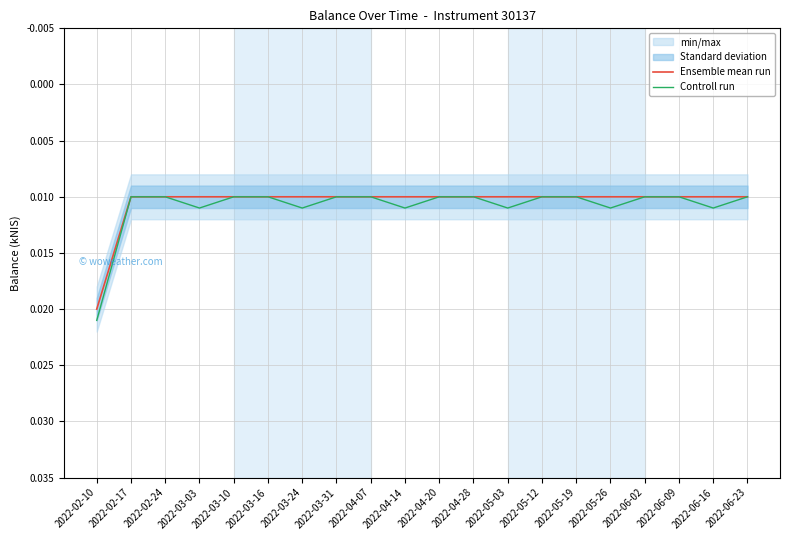

Rank the series at 2022-04-14 from highest to lowest value.

Controll run, Ensemble mean run